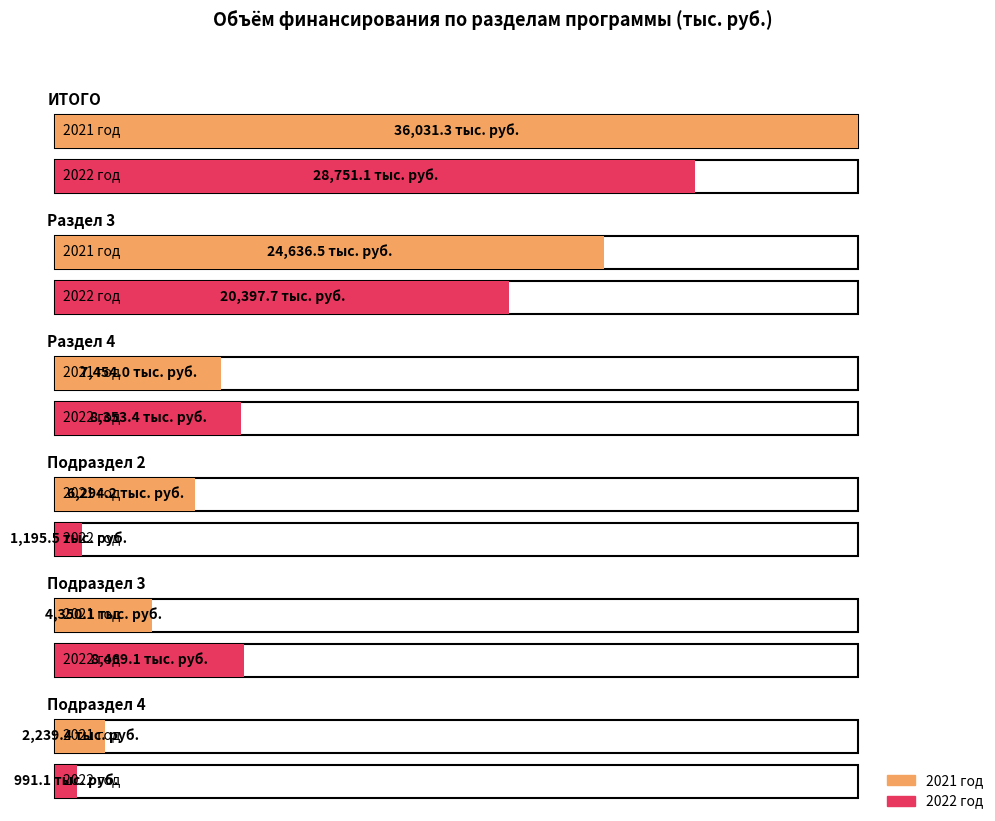

True or false: 2021 год has a value of 10260.3 at Подраздел 2.

False